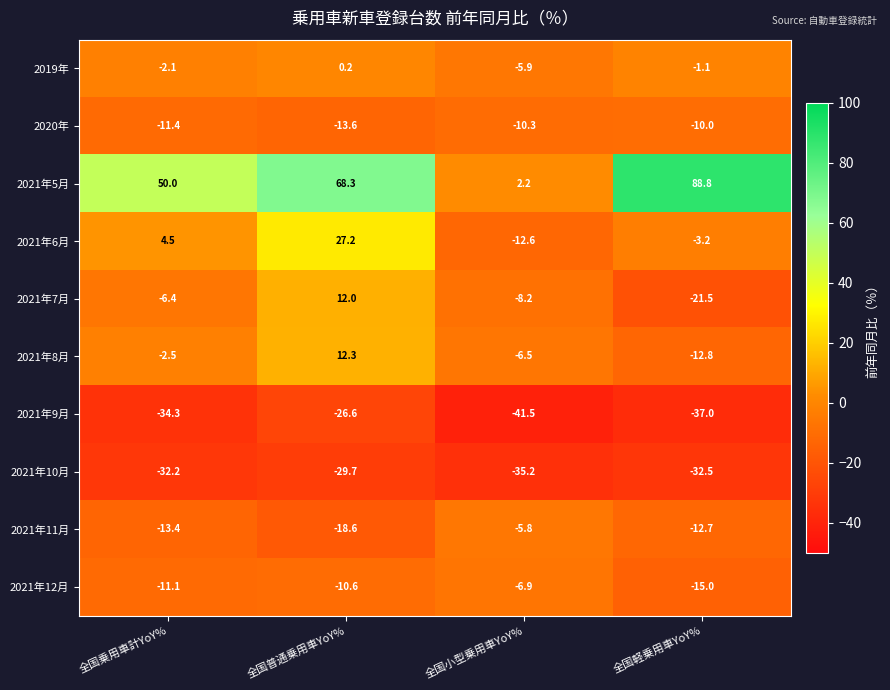

At which category does the chart reach its minimum across all series?

全国小型乗用車YoY%